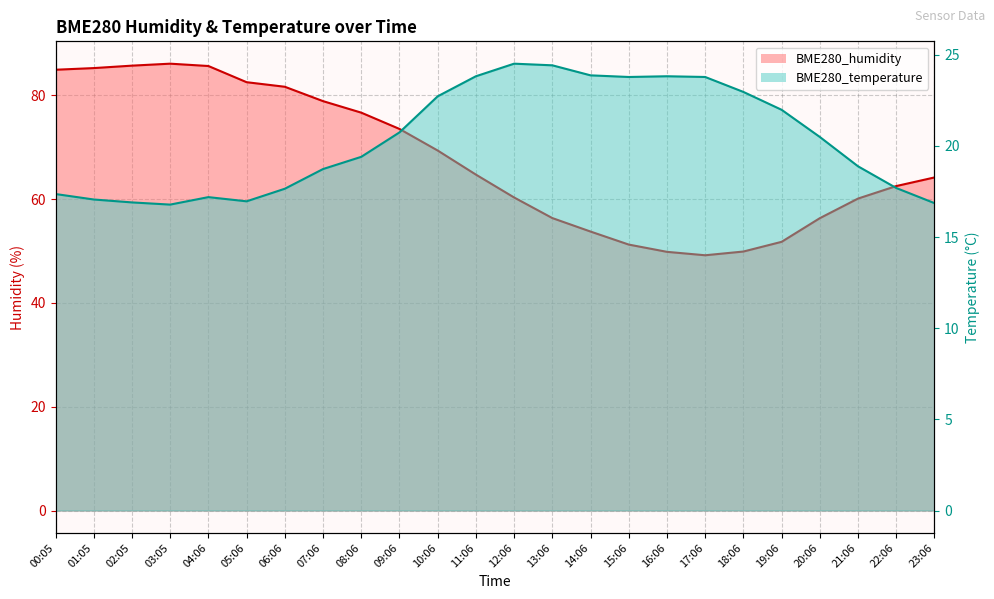

What is the highest value of the BME280_humidity series?

86.1